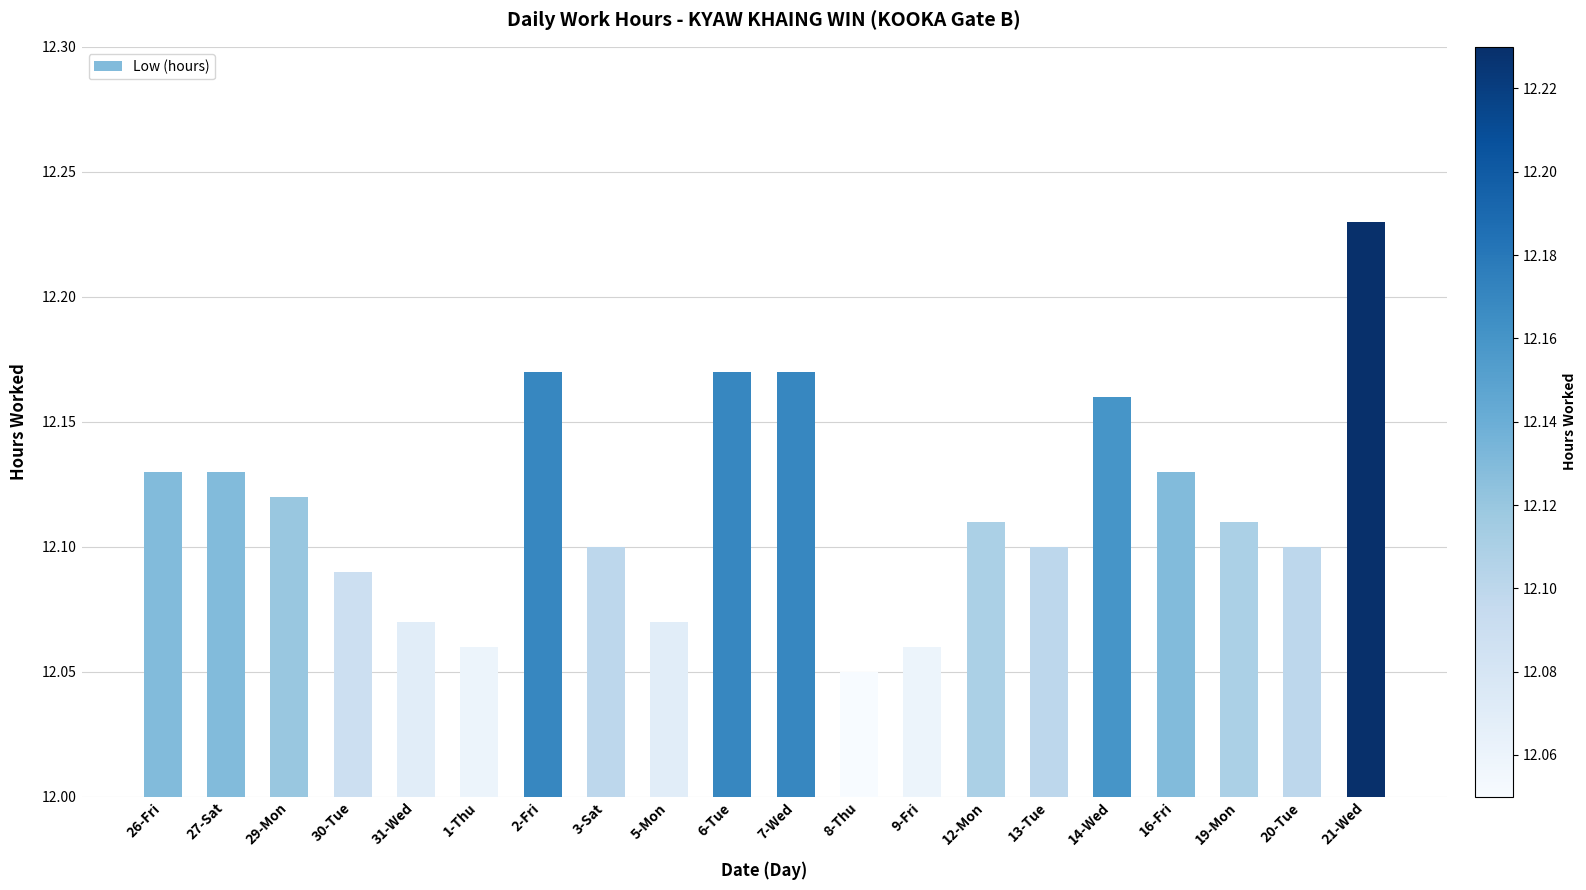

What is the label of the 12th bar from the right?

5-Mon